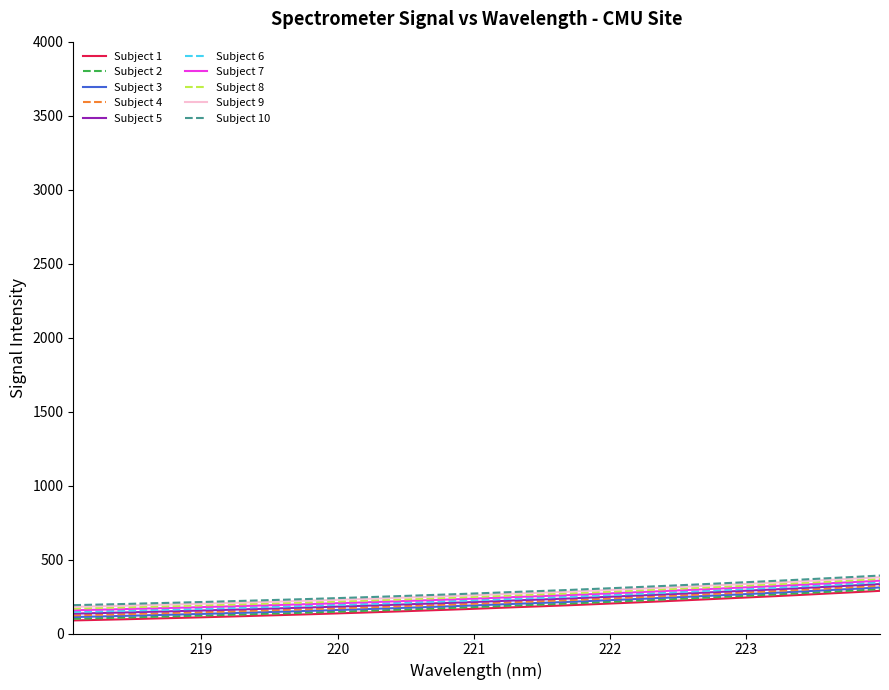

What is the smallest value displayed?

88.4